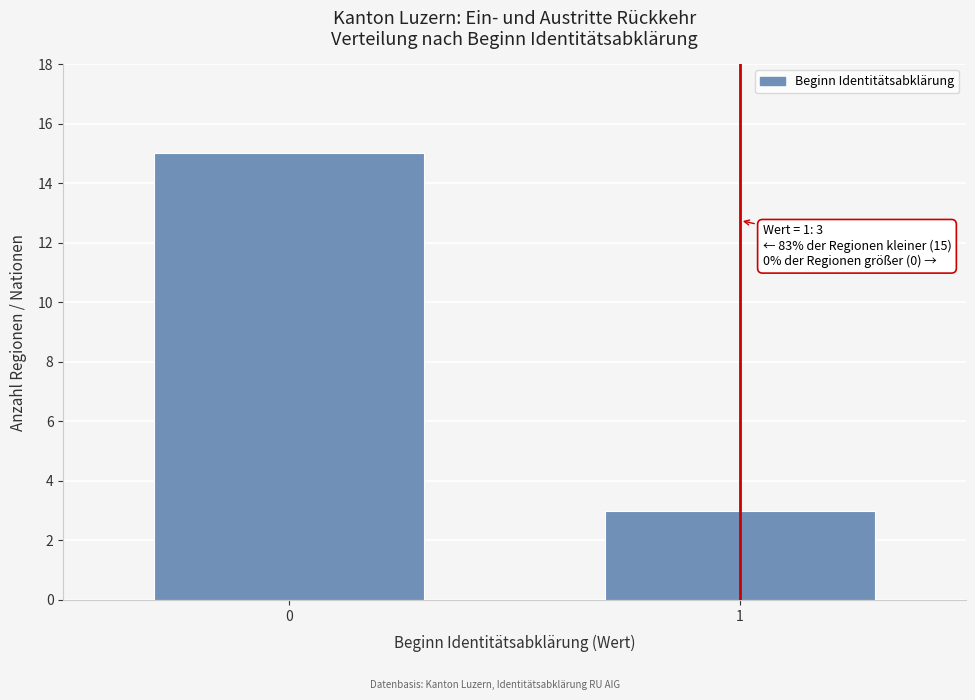

Reading left to right, extract all data points from this chart.

15	3